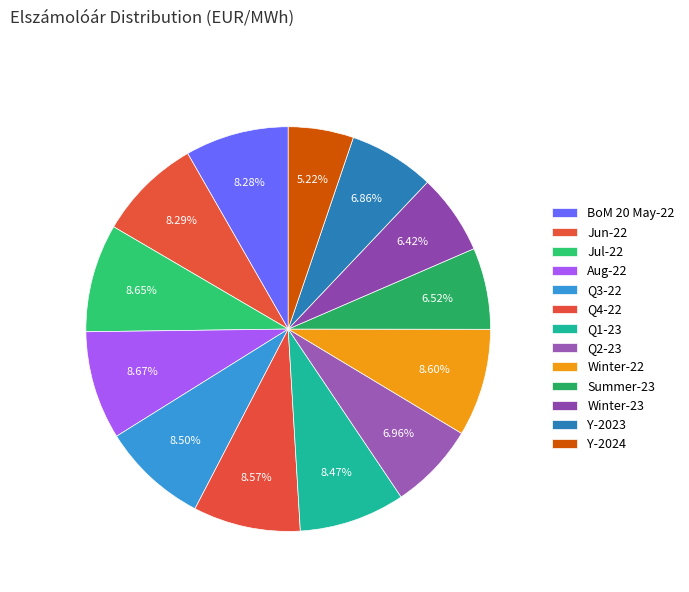

To the nearest percent, what percentage of the pie is Winter-23?

6%